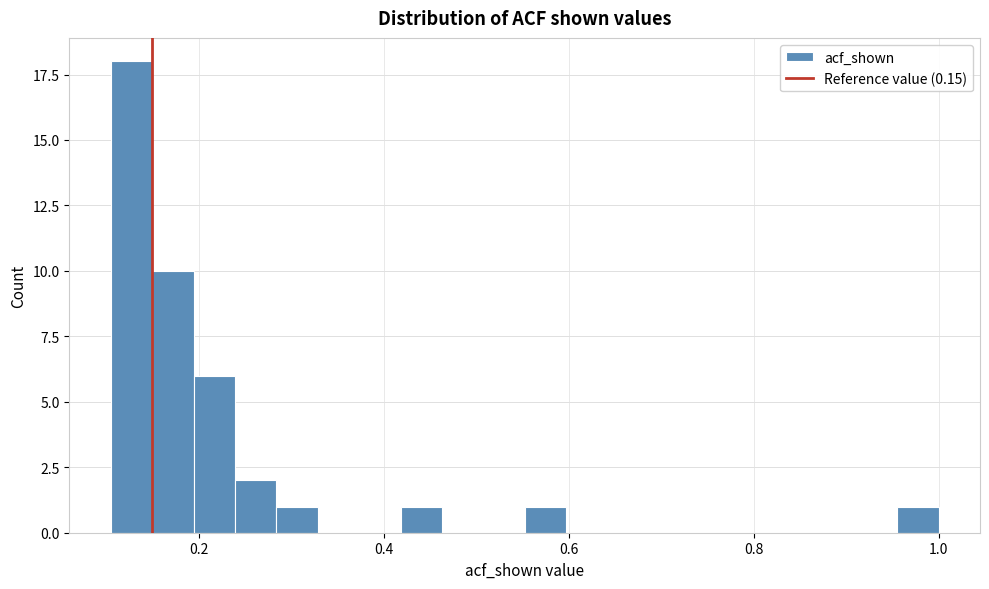

Around what value on the x-axis is the tallest bar? Give the approximate position of its centre, as read against the axis.

0.12